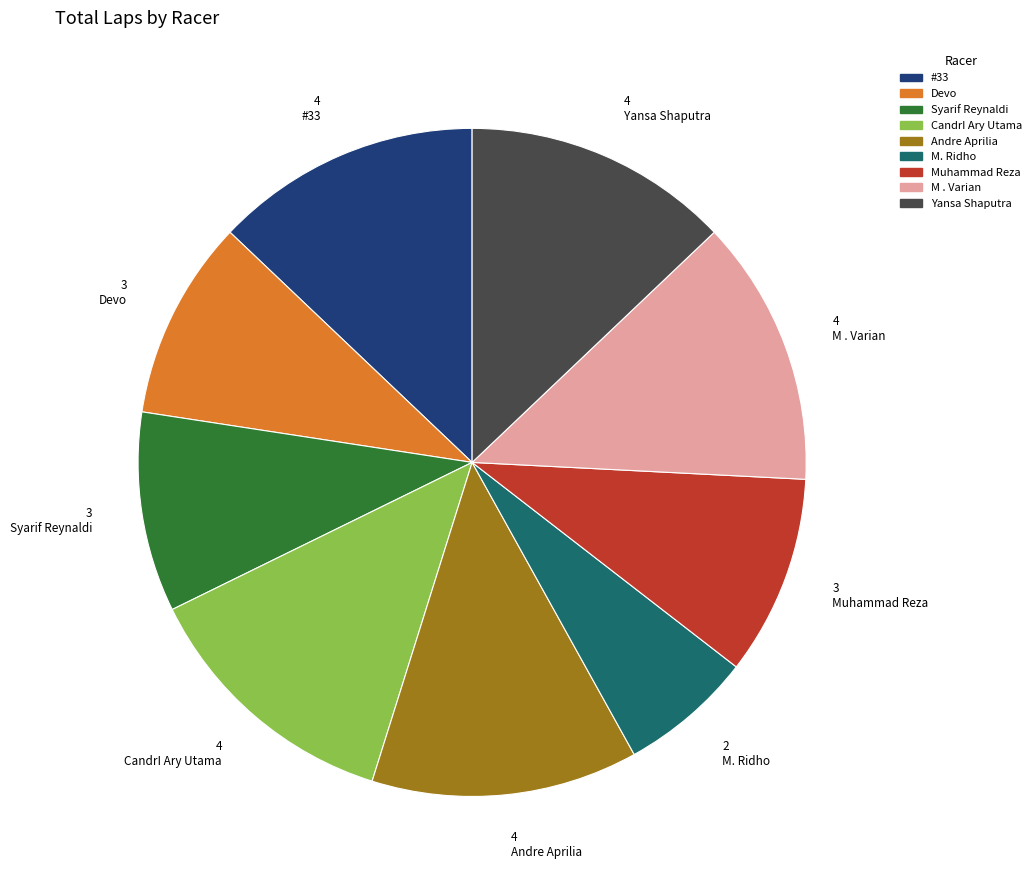

The Yansa Shaputra slice represents 19% of the pie. True or false?

False